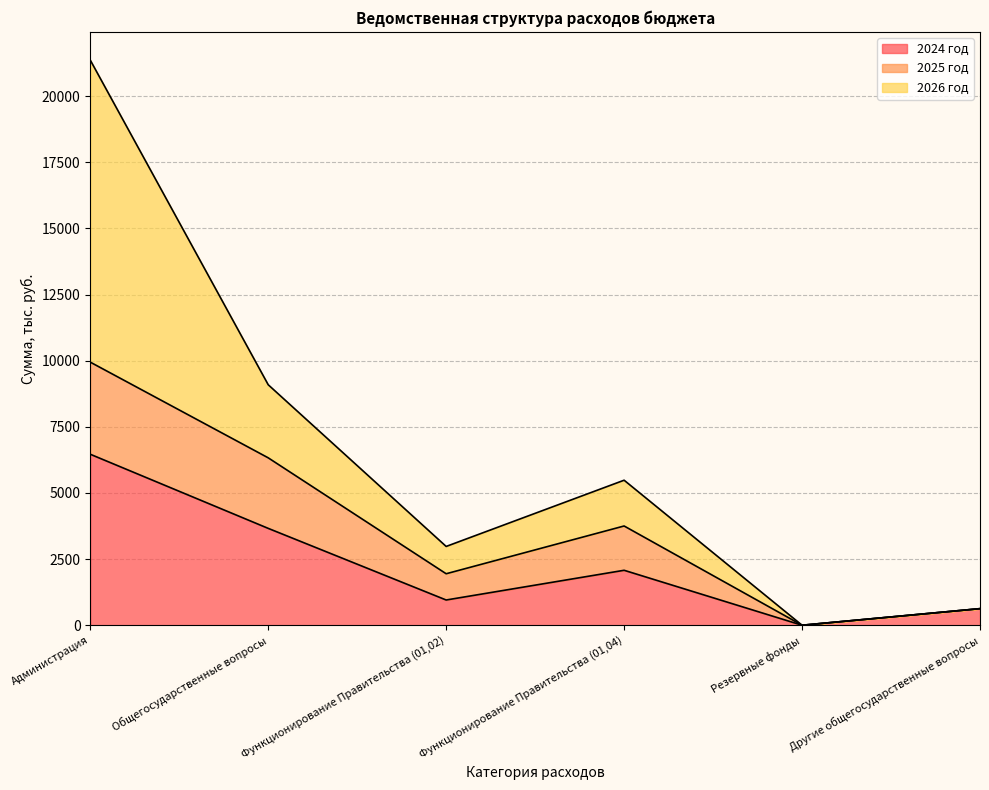

Which category has the lowest value in the 2024 год series?

Резервные фонды